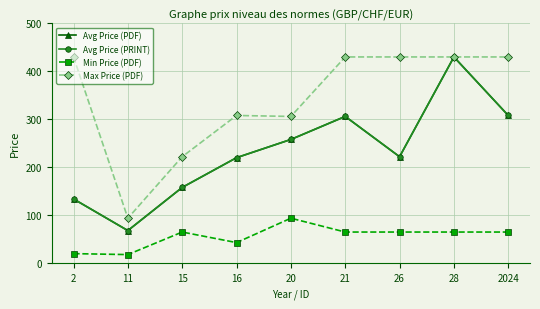

At which category does the chart reach its minimum across all series?

11